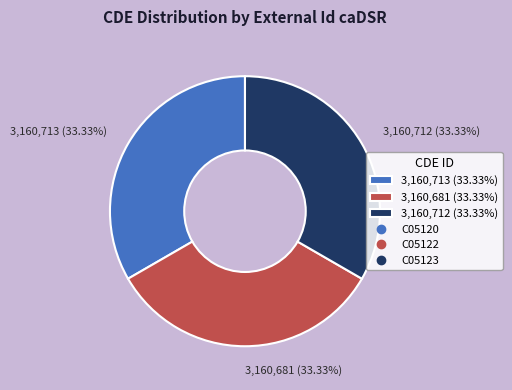

Is there any slice that represents more than half of the pie?

No